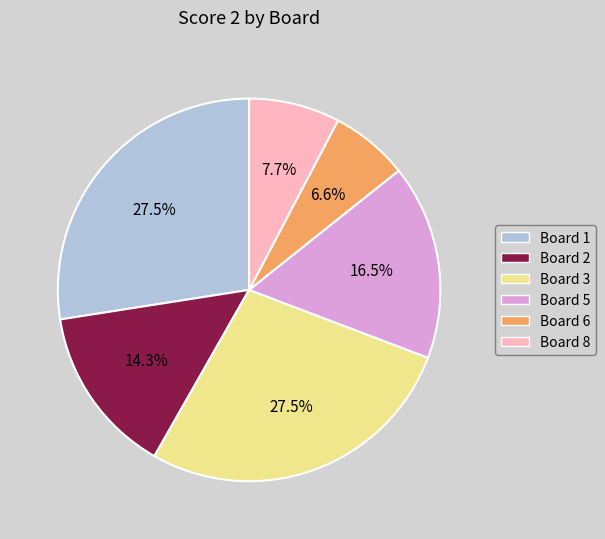

Does any single category account for the majority?

No